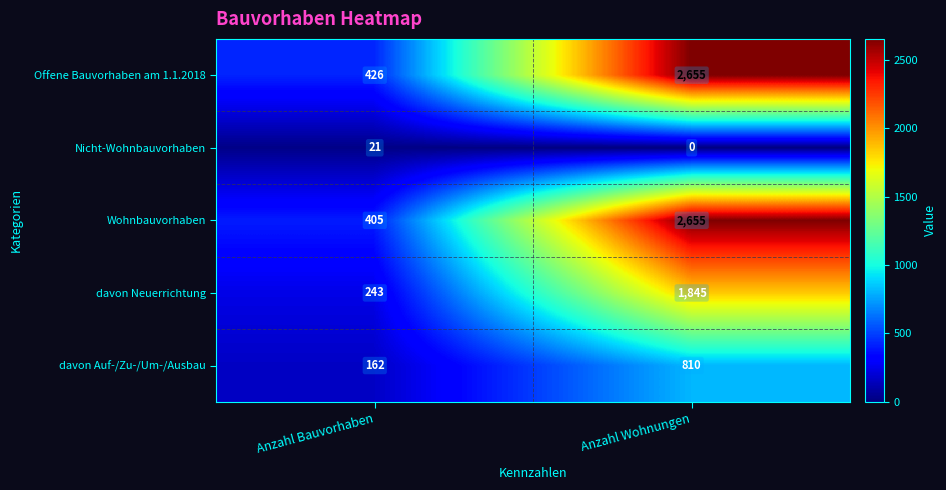

What value does the davon Neuerrichtung series have at Anzahl Wohnungen?

1845